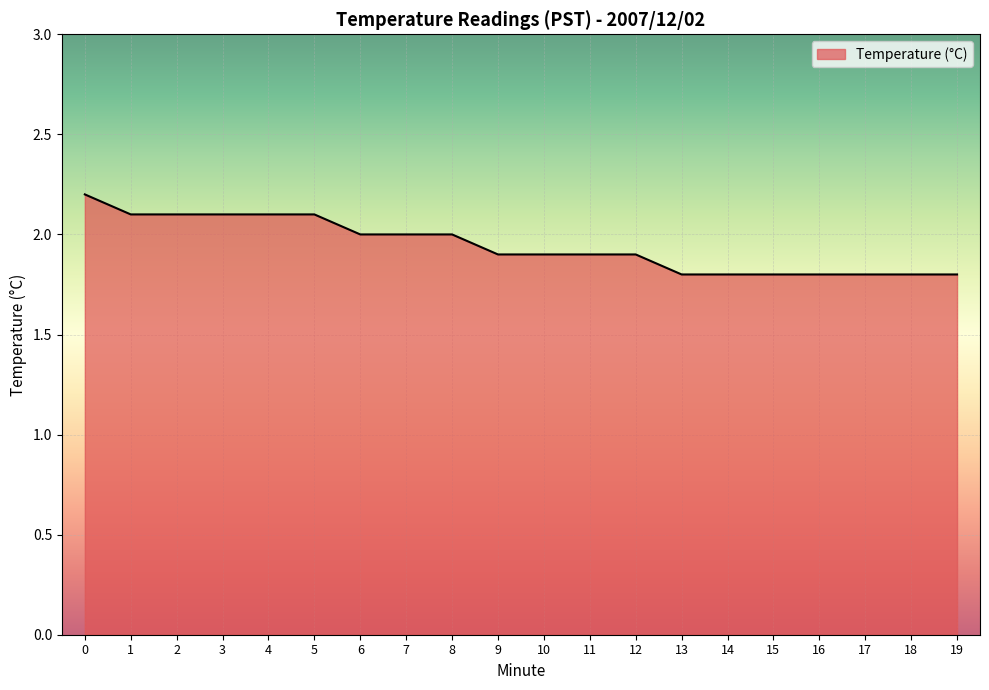

The chart shows a value of 1.2 at 11. True or false?

False